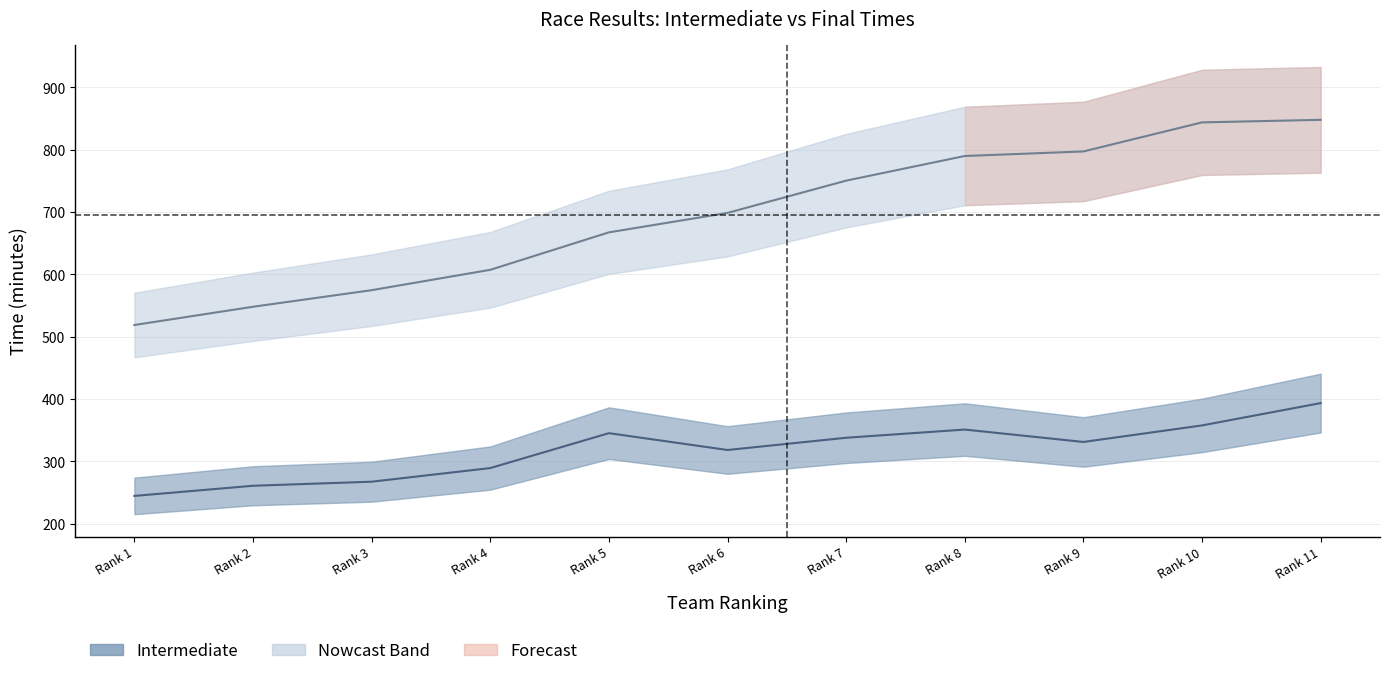

How many lines are shown in the chart?

2